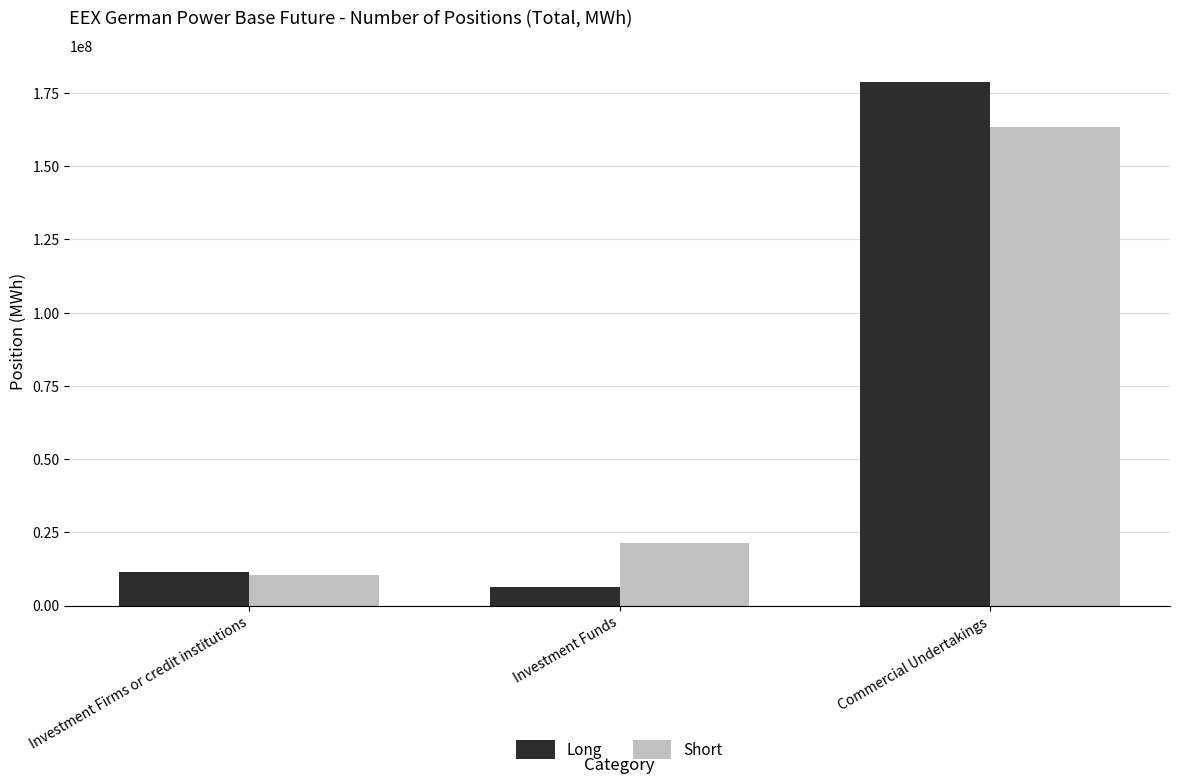

At Investment Funds, list the series in order from smallest to largest.

Long, Short